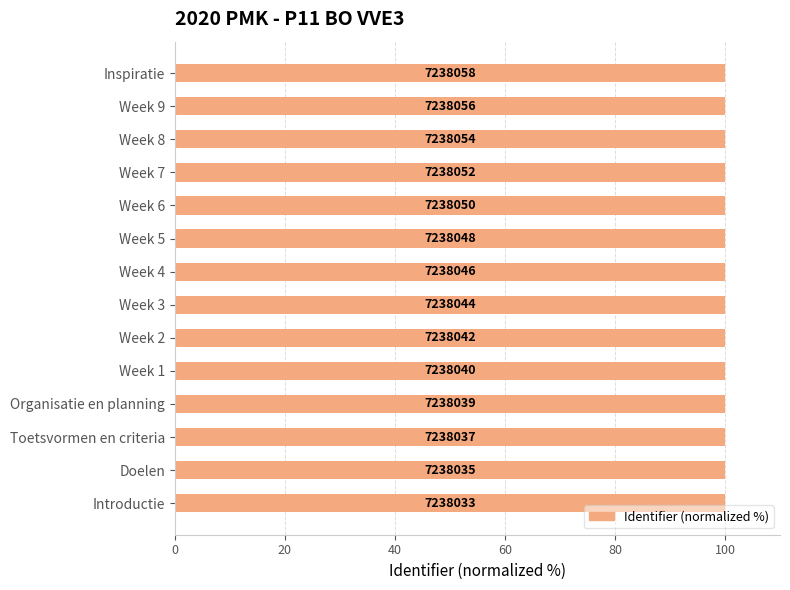

What is the maximum value shown in the chart?

100.0